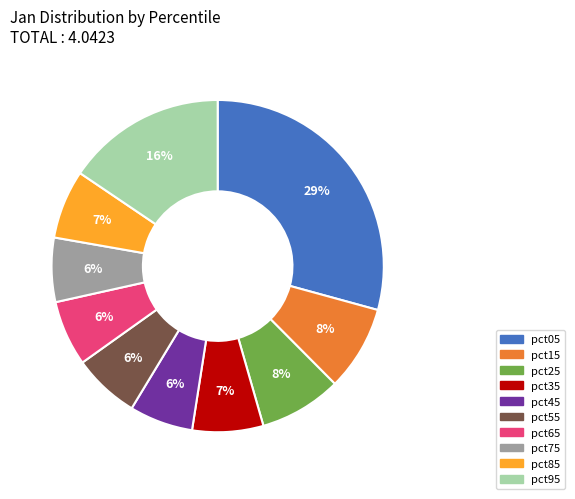

Does any single category account for the majority?

No